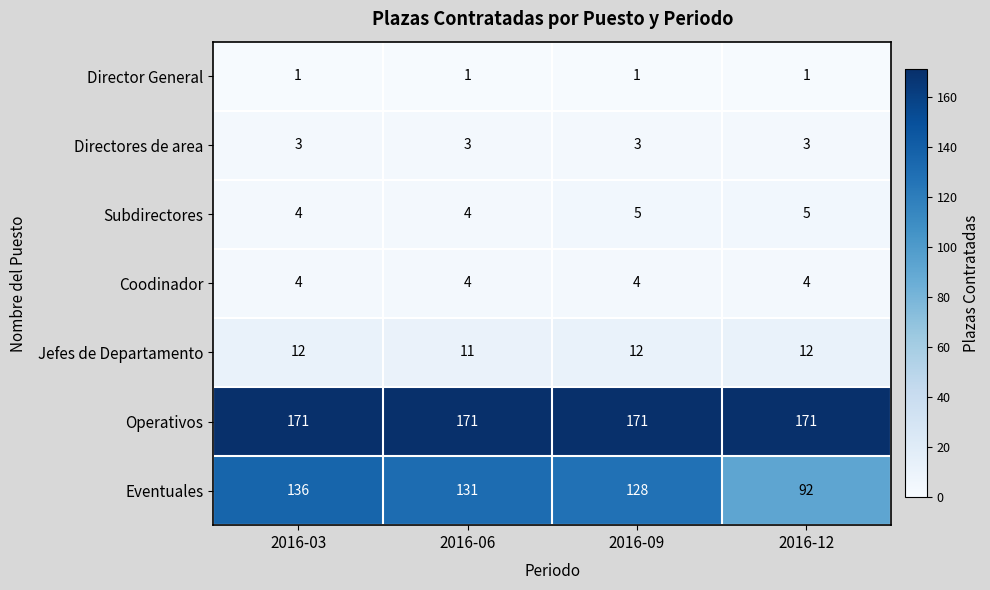

What is the maximum value for Subdirectores?

5